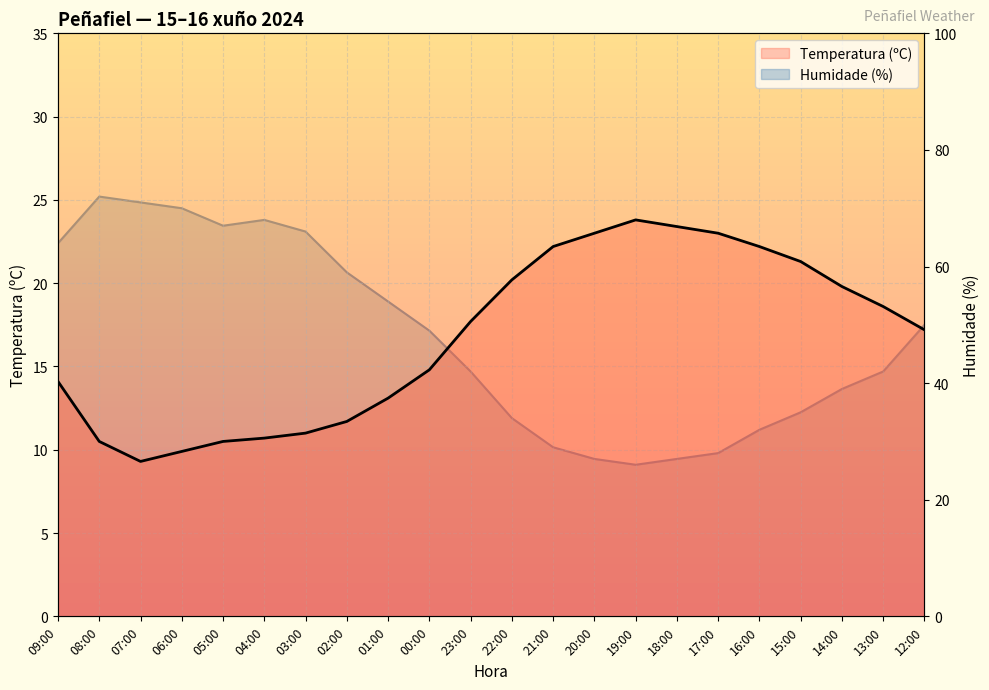

In Temperatura (ºC), how many points are lower than both neighbors (excluding endpoints)?

1